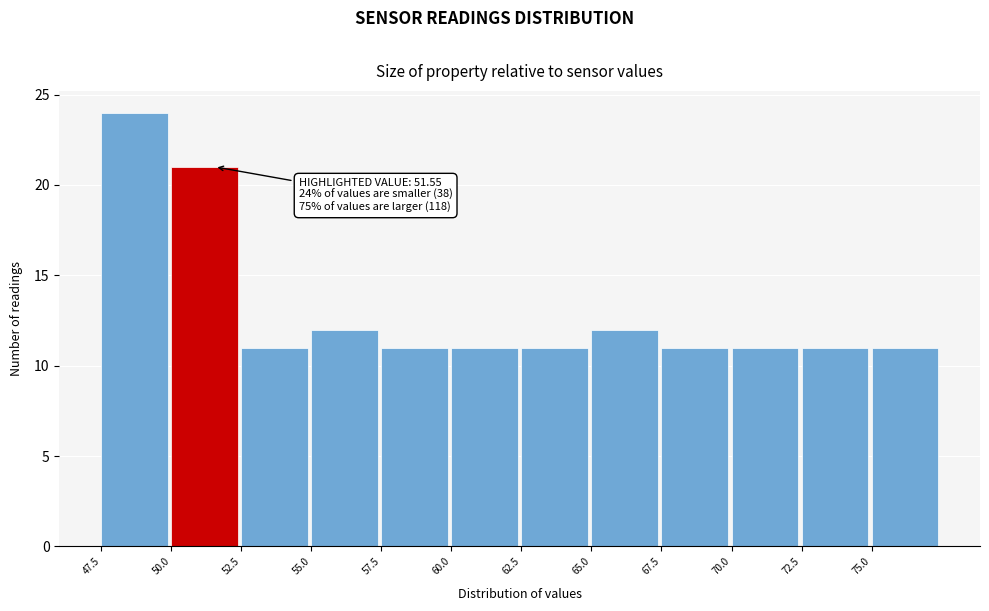

Which range on the x-axis has the tallest bar?

47.5 to 50.0